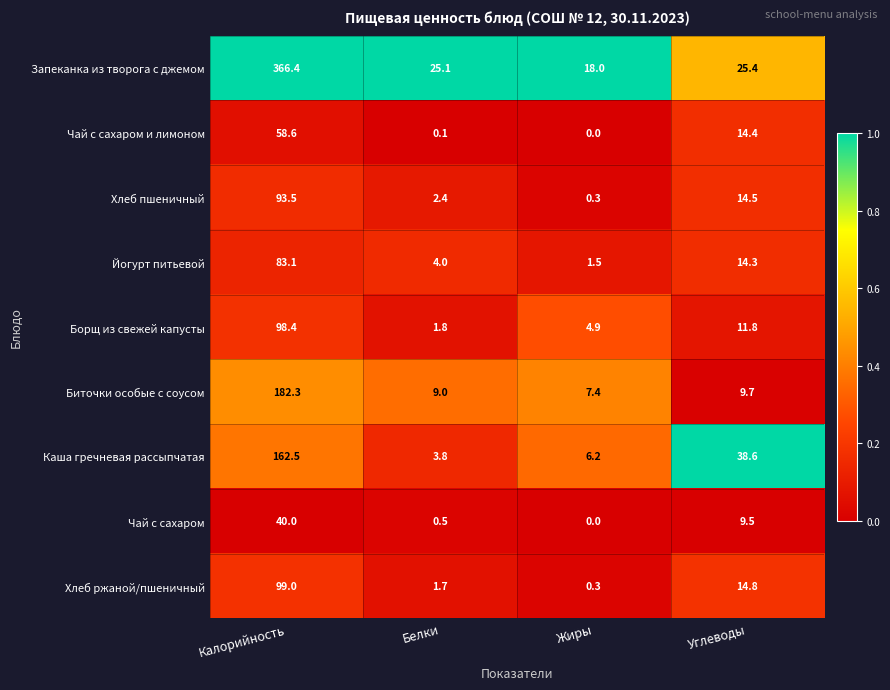

At which label is Биточки особые с соусом closest to 94?

Углеводы